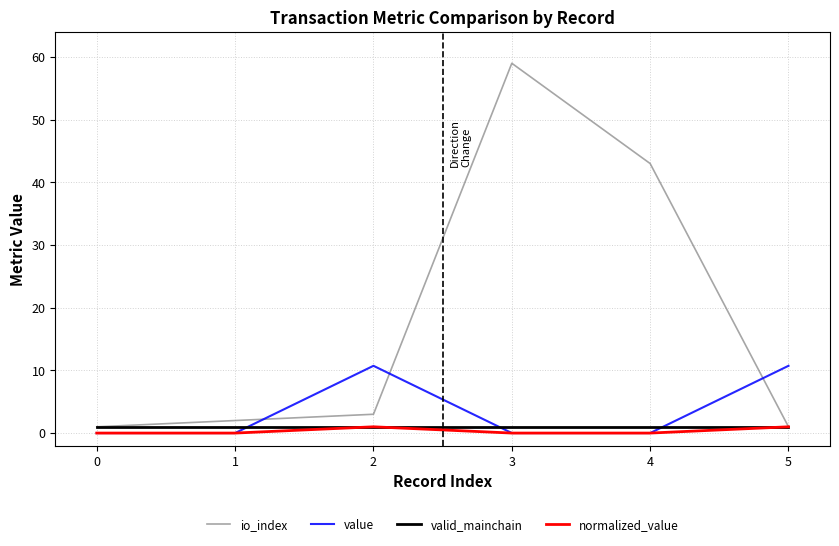

At which category is the sum across all series the highest?

3